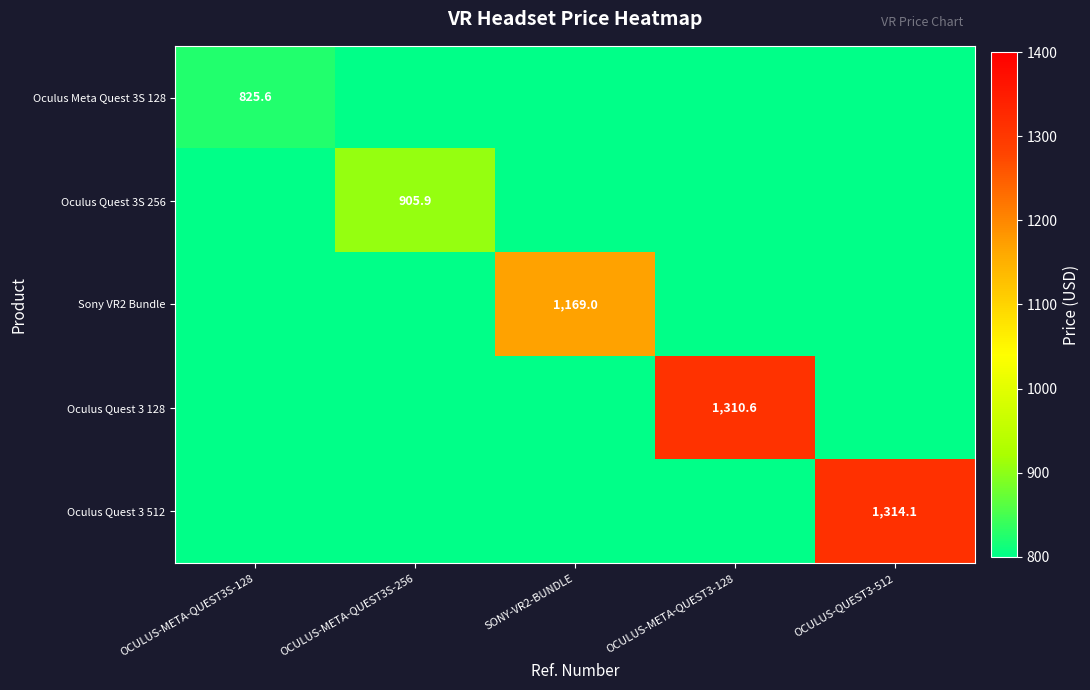

How many series are shown in this chart?

5